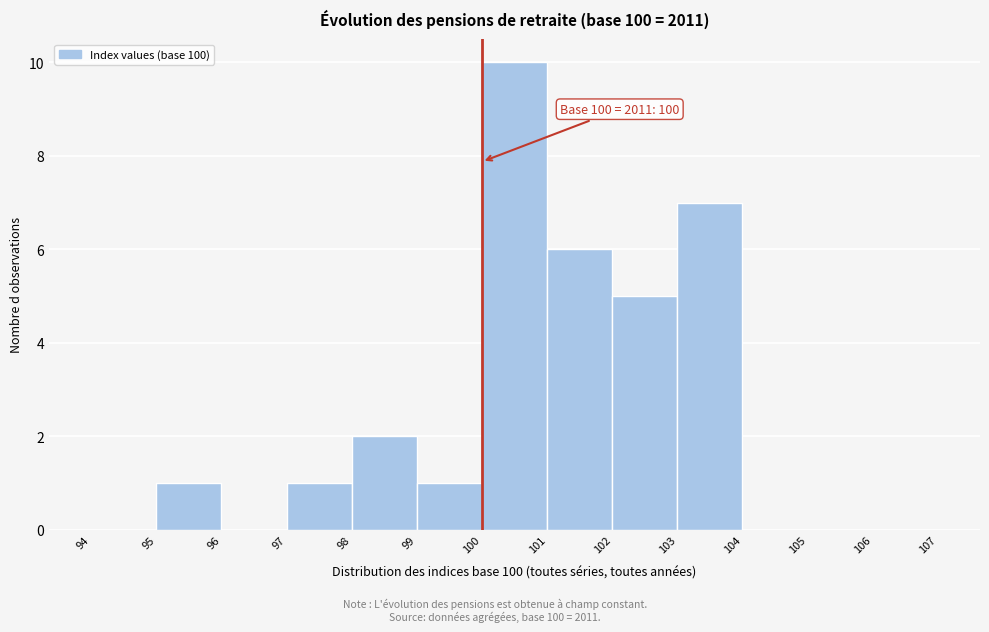

Which range on the x-axis has the tallest bar?

100 to 101